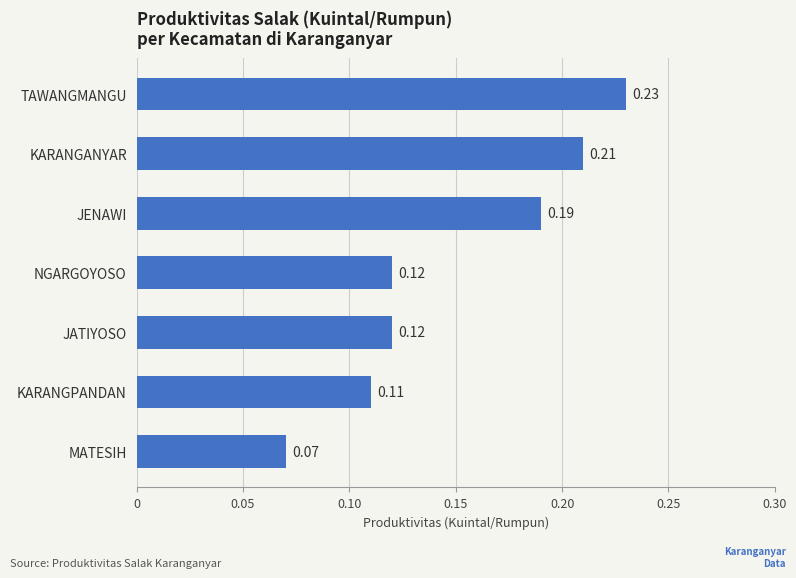

Which has a higher value, TAWANGMANGU or NGARGOYOSO?

TAWANGMANGU